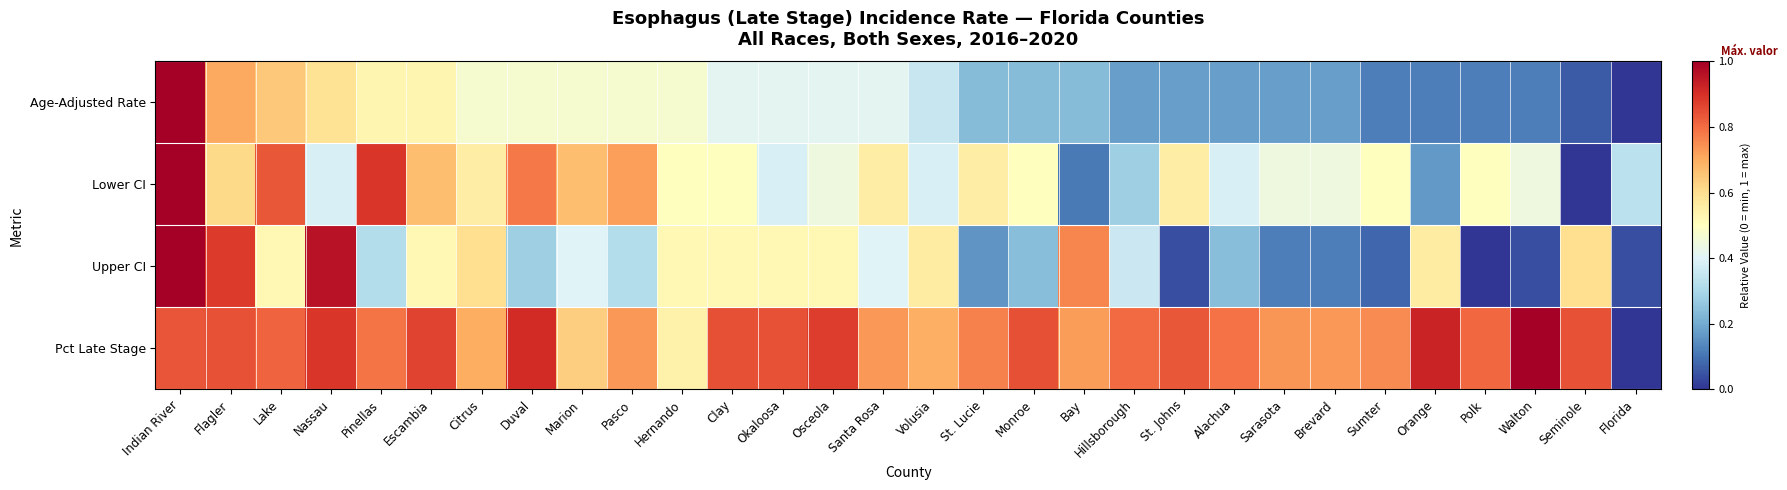

How many series are shown in this chart?

4